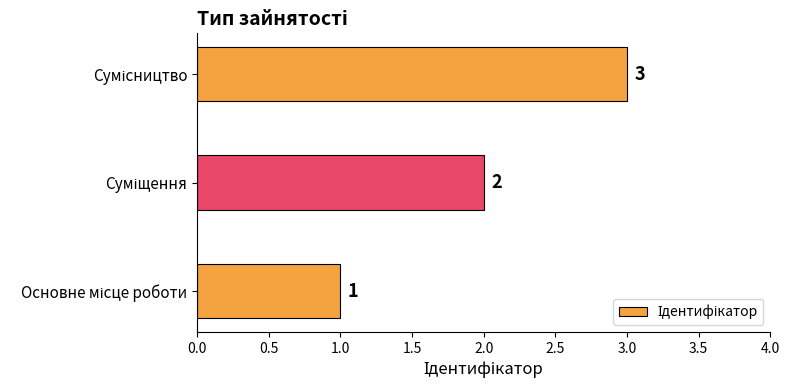

What is the greatest value displayed?

3